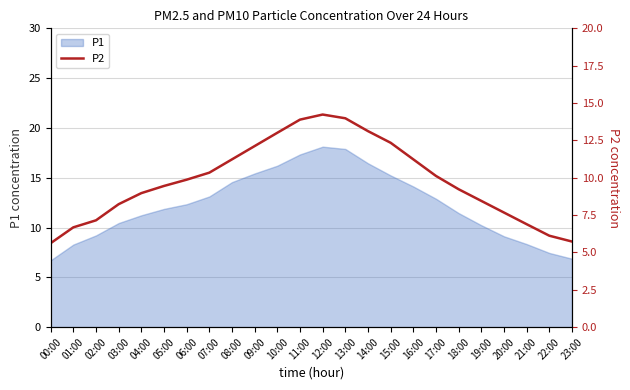

Approximately how many times larger is the value at 14:00 compared to 06:00?

1.3